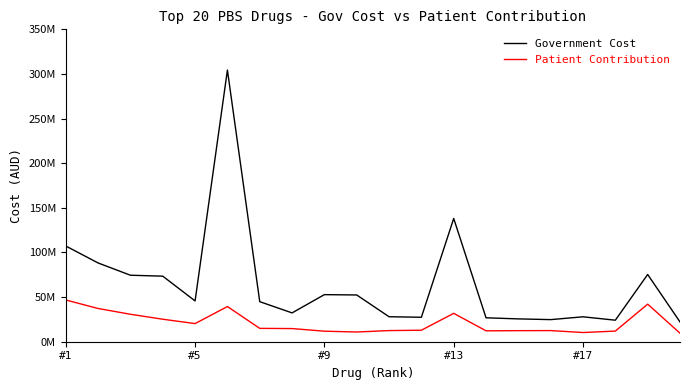

What are all the series names shown in the legend?

Government Cost, Patient Contribution